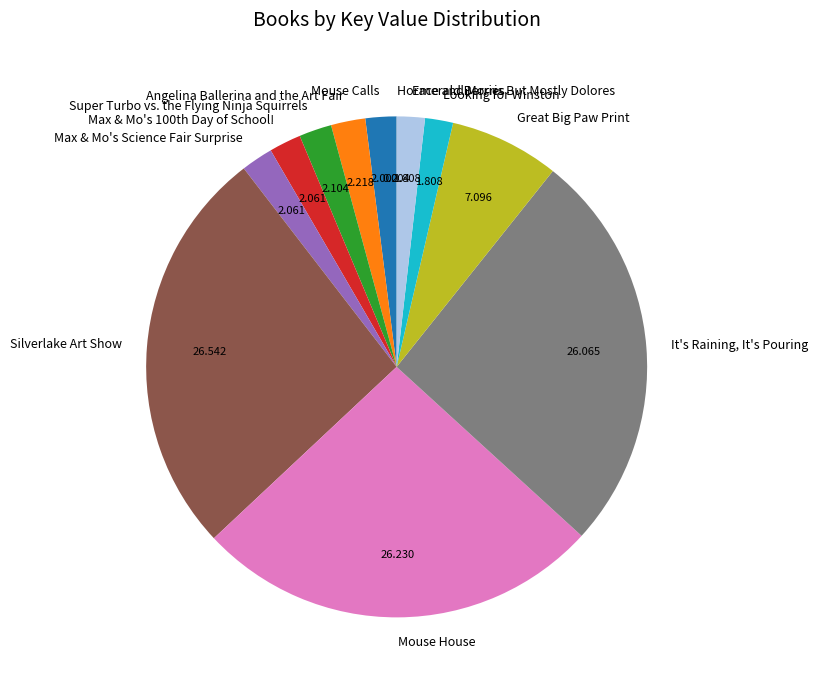

Is there any slice that represents more than half of the pie?

No